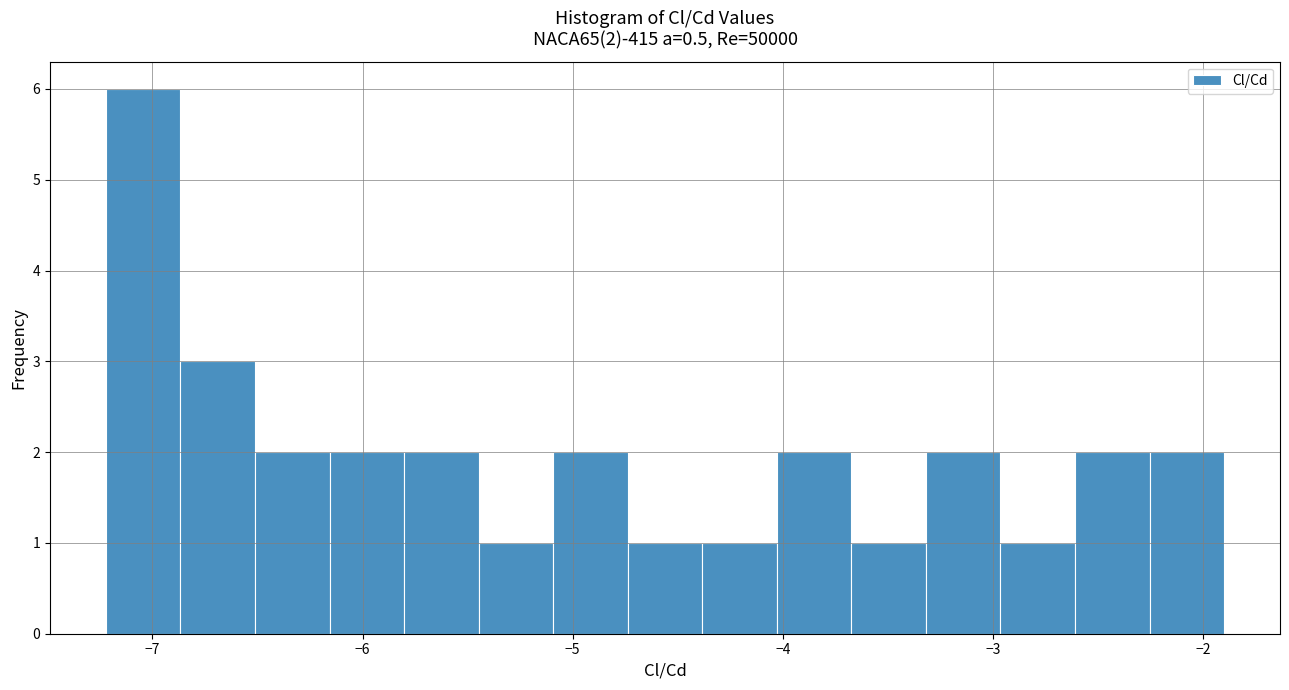

Around what value on the x-axis is the tallest bar? Give the approximate position of its centre, as read against the axis.

-7.0